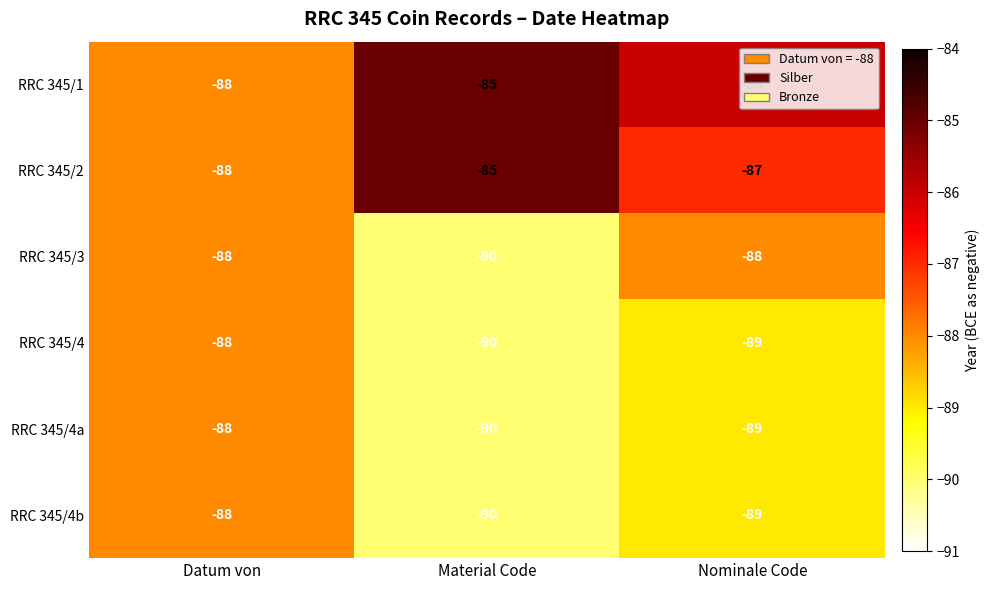

Where does the RRC 345/2 series first go above -87?

Material Code